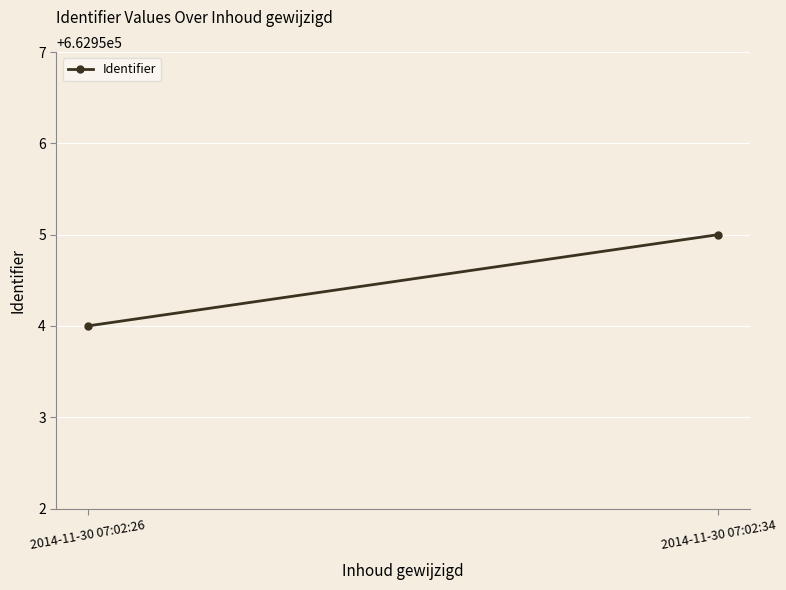

What is the maximum value shown in the chart?

662955